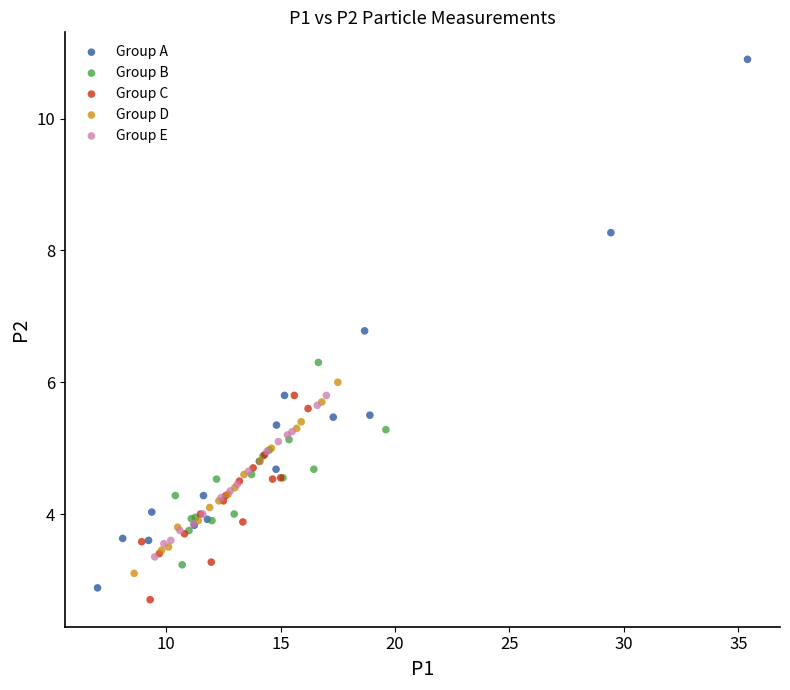

Which series has the largest Y range (max minus min)?

Group A